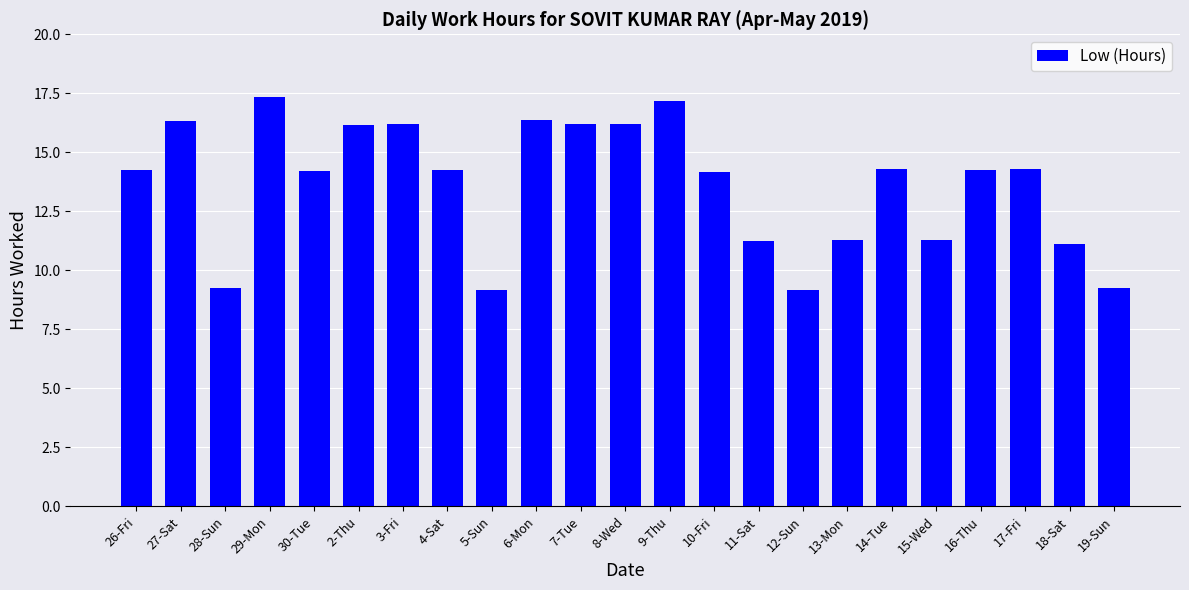

Count the number of data series in this chart.

1